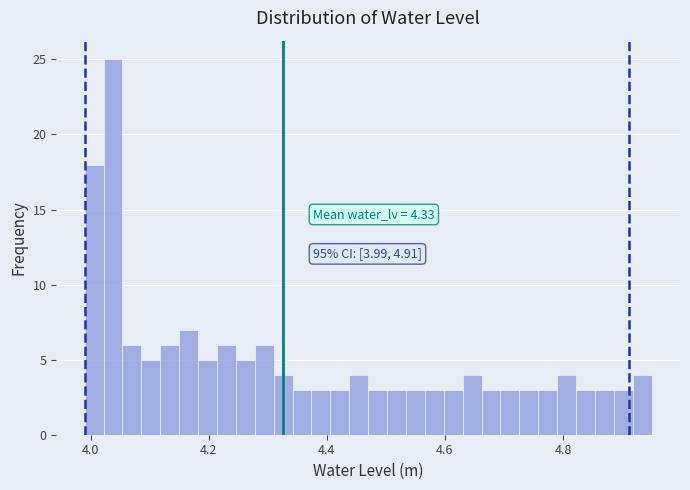

Around what value on the x-axis is the tallest bar? Give the approximate position of its centre, as read against the axis.

4.04